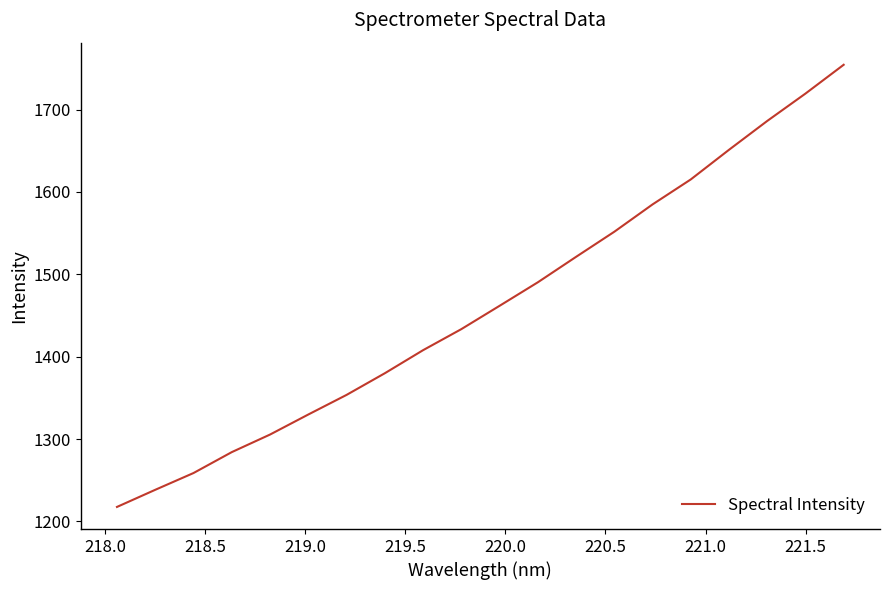

Reading left to right, extract all data points from this chart.

1217.6	1238.4	1258.8	1284.1	1305.5	1329.8	1353.6	1379.9	1407.9	1433.4	1461.7	1490.3	1521.2	1551.7	1584.8	1615.1	1651.1	1686.1	1719.3	1754.3